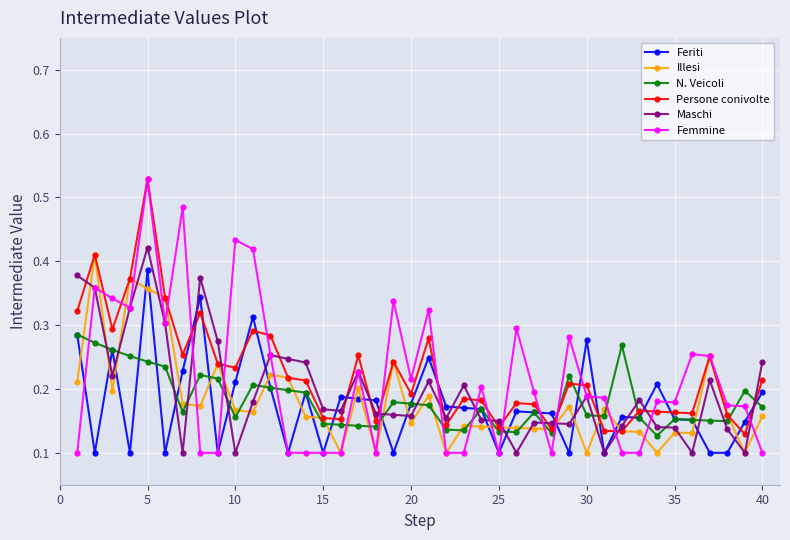

Which series has the largest range (max minus min)?

Femmine